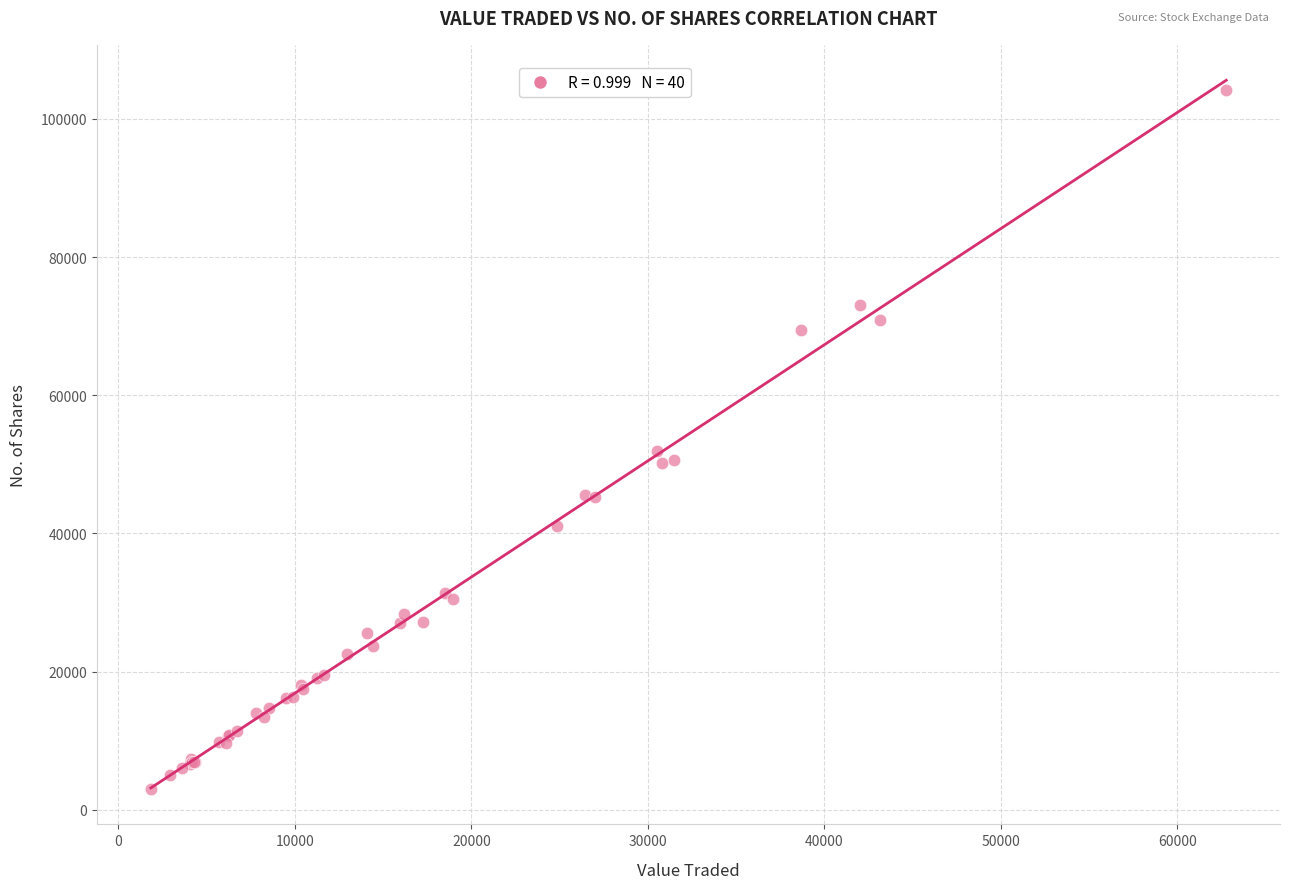

What Y value in the scatter plot is closest to 53620?

51944